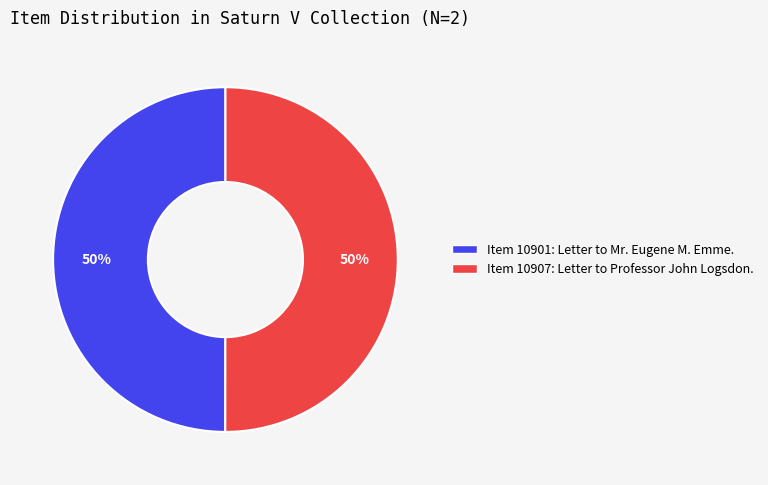

Is it true that Item 10907: Letter to Professor John Logsdon. is 50% of the pie?

True